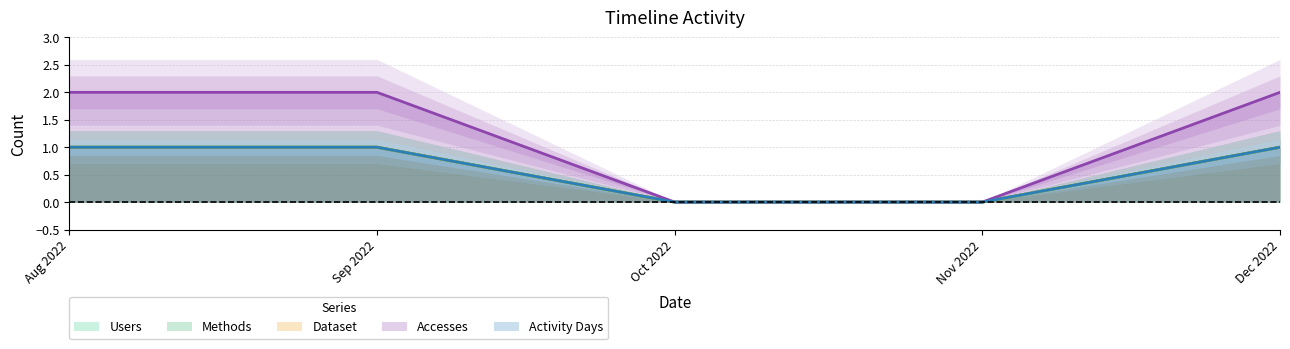

What is the value of the Users point at the 1st from the left?

1